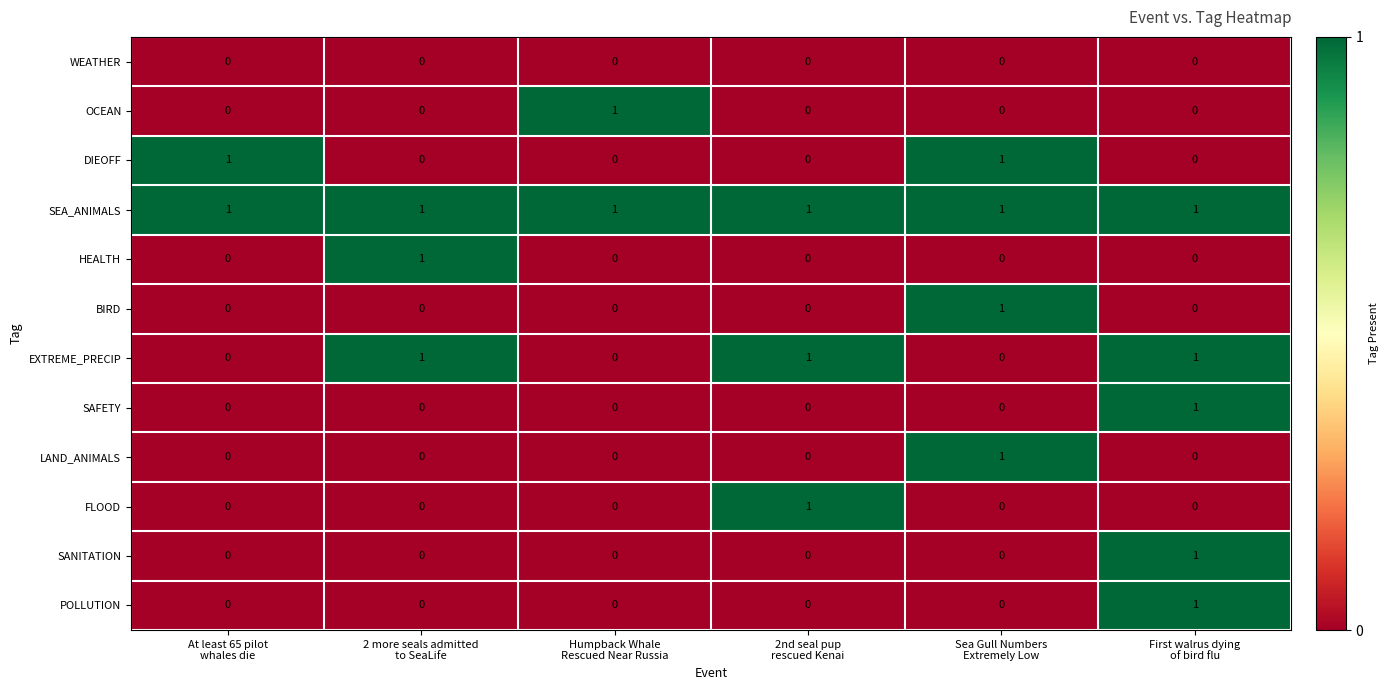

How many DIEOFF values are between 0 and 1?

6